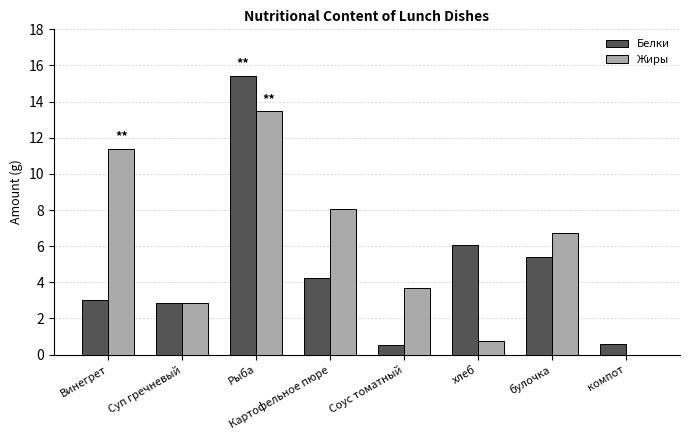

What is the sum of the Белки values at Картофельное пюре and хлеб?

10.3